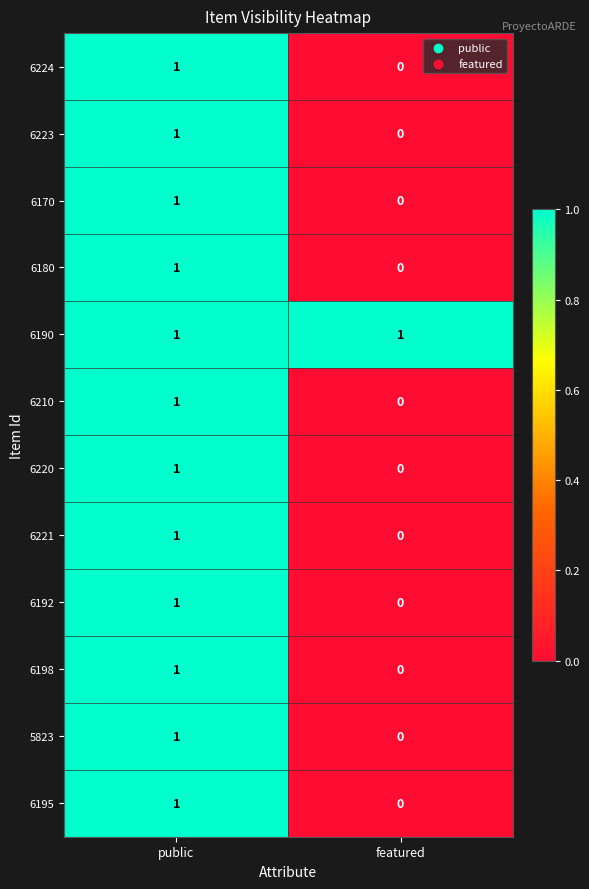

True or false: 5823 has a value of 2 at public.

False